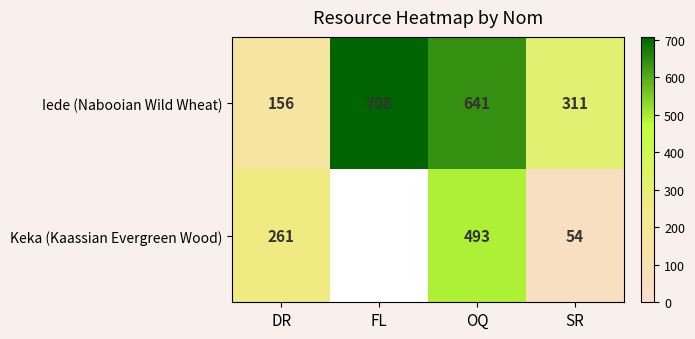

True or false: Keka (Kaassian Evergreen Wood) has a value of 395.2 at DR.

False